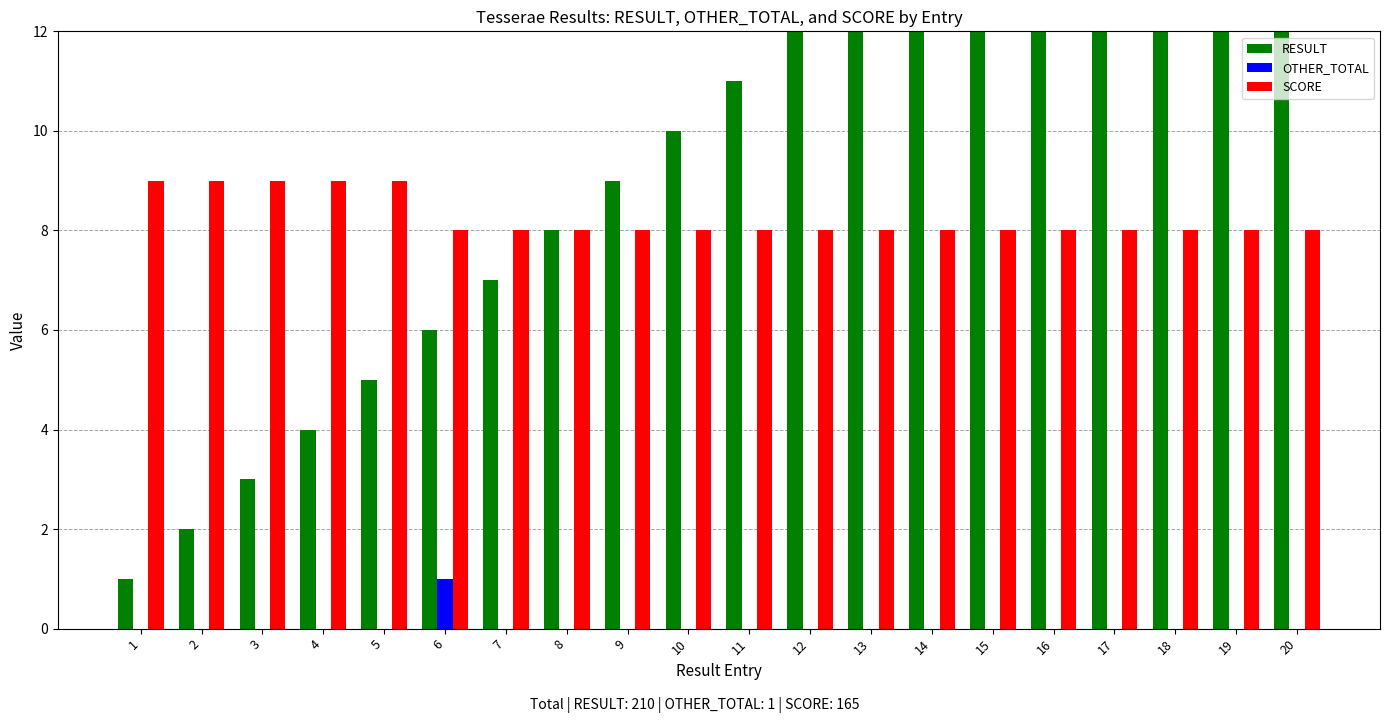

Reading right to left, transcribe all the data shown in this chart.

RESULT: 20=20	19=19	18=18	17=17	16=16	15=15	14=14	13=13	12=12	11=11	10=10	9=9	8=8	7=7	6=6	5=5	4=4	3=3	2=2	1=1
OTHER_TOTAL: 20=0	19=0	18=0	17=0	16=0	15=0	14=0	13=0	12=0	11=0	10=0	9=0	8=0	7=0	6=1	5=0	4=0	3=0	2=0	1=0
SCORE: 20=8	19=8	18=8	17=8	16=8	15=8	14=8	13=8	12=8	11=8	10=8	9=8	8=8	7=8	6=8	5=9	4=9	3=9	2=9	1=9